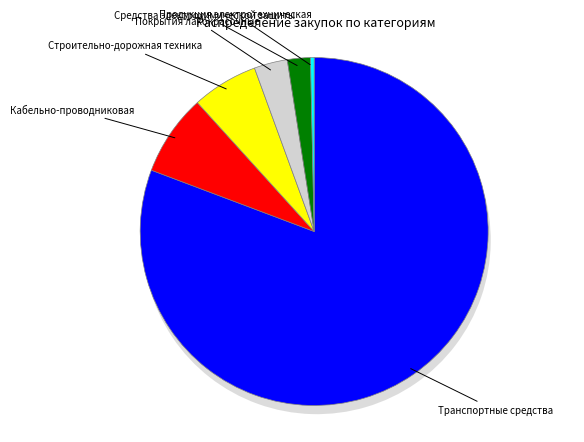

To the nearest percent, what portion does Средства электрохимической защиты represent?

2%